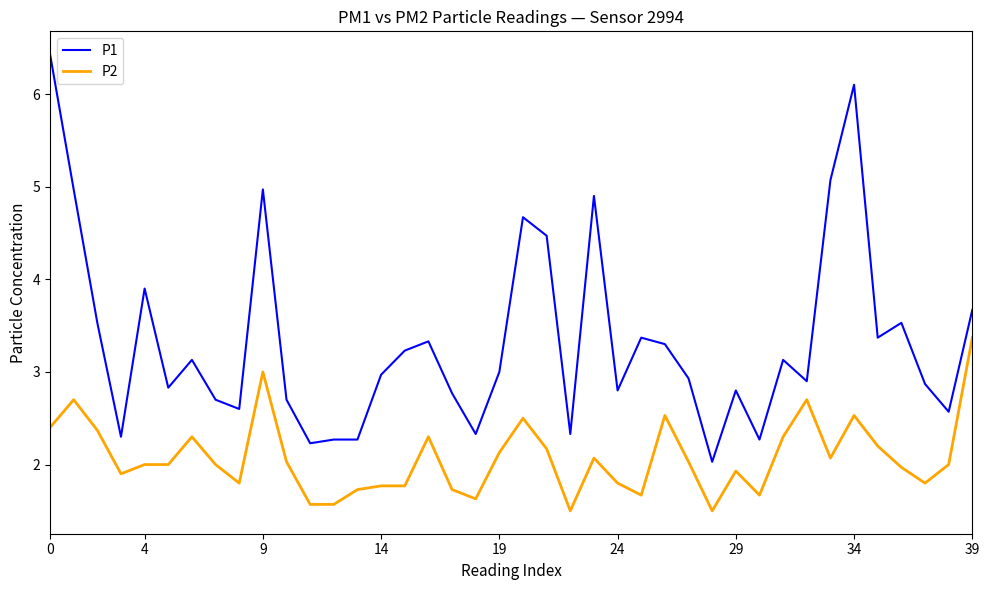

List the series in order of their overall mean, lowest first.

P2, P1